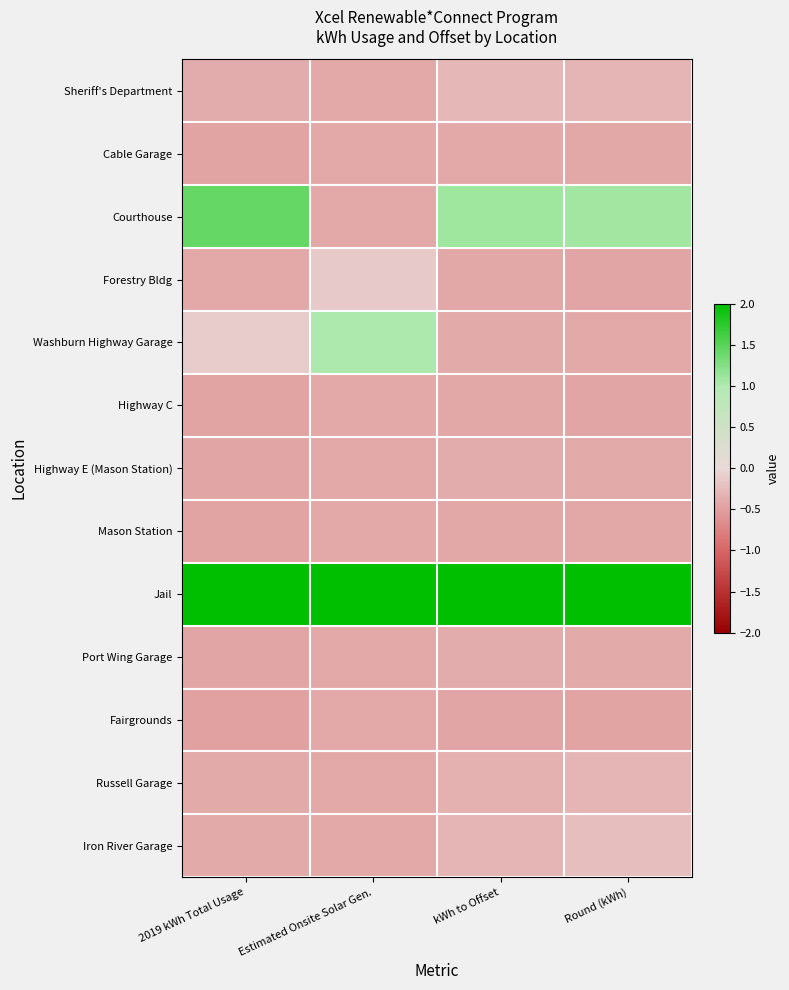

List the series in order of their peak value, highest first.

Jail, Courthouse, Washburn Highway Garage, Forestry Bldg, Iron River Garage, Sheriff's Department, Russell Garage, Port Wing Garage, Highway E (Mason Station), Cable Garage, Highway C, Mason Station, Fairgrounds